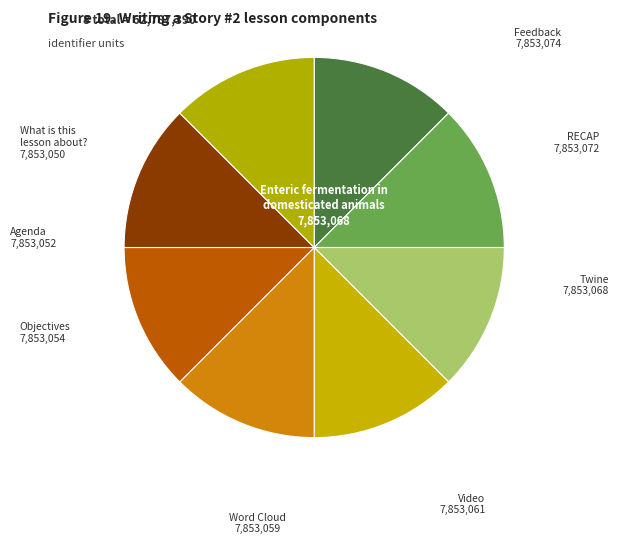

How many segments does this pie chart have?

8